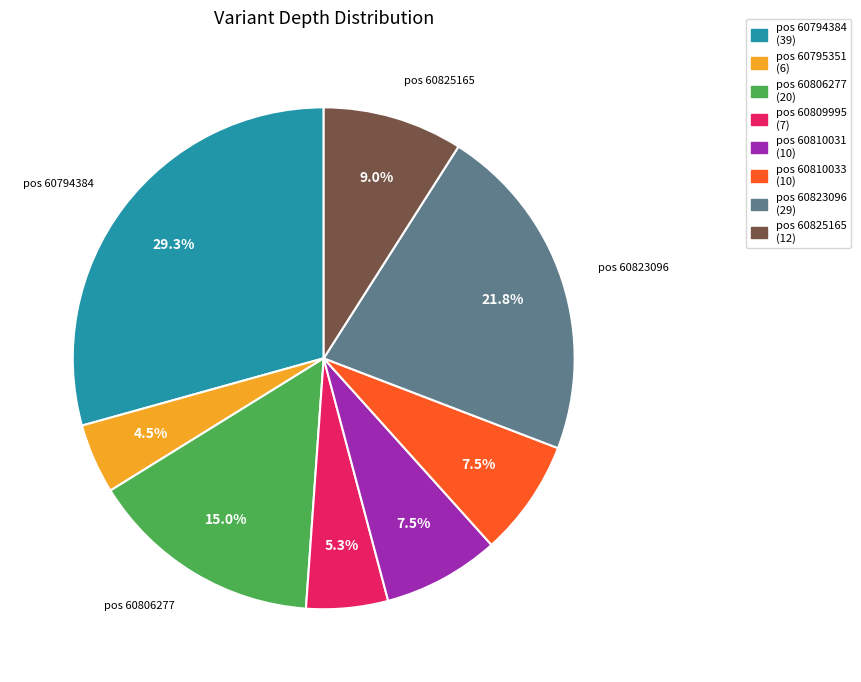

Is there any slice that represents more than half of the pie?

No